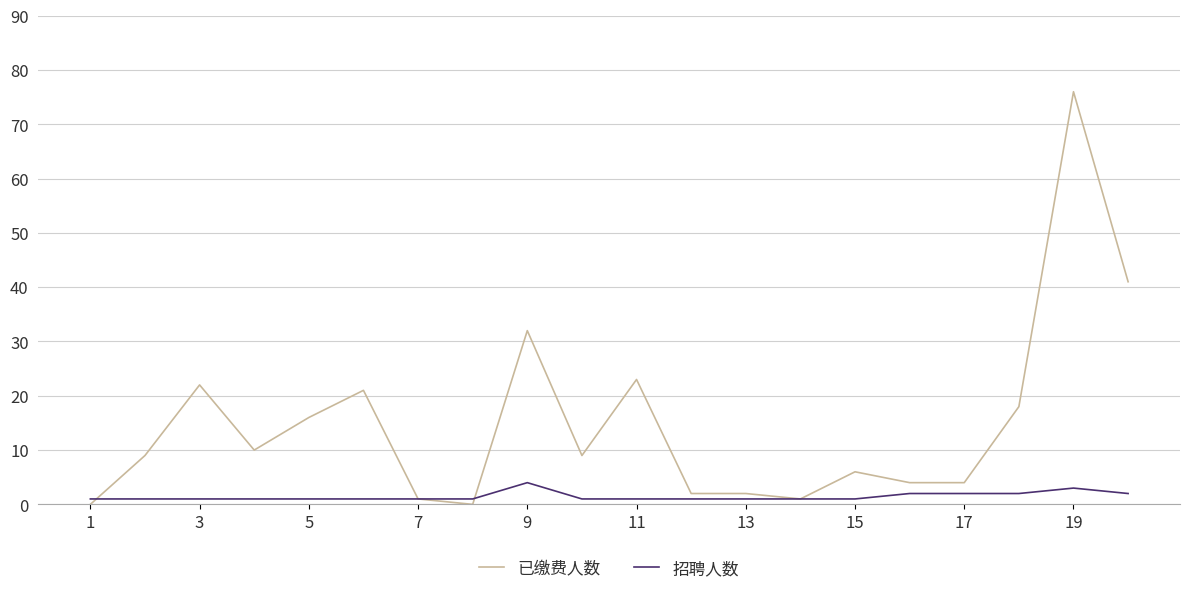

What are all the series names shown in the legend?

已缴费人数, 招聘人数